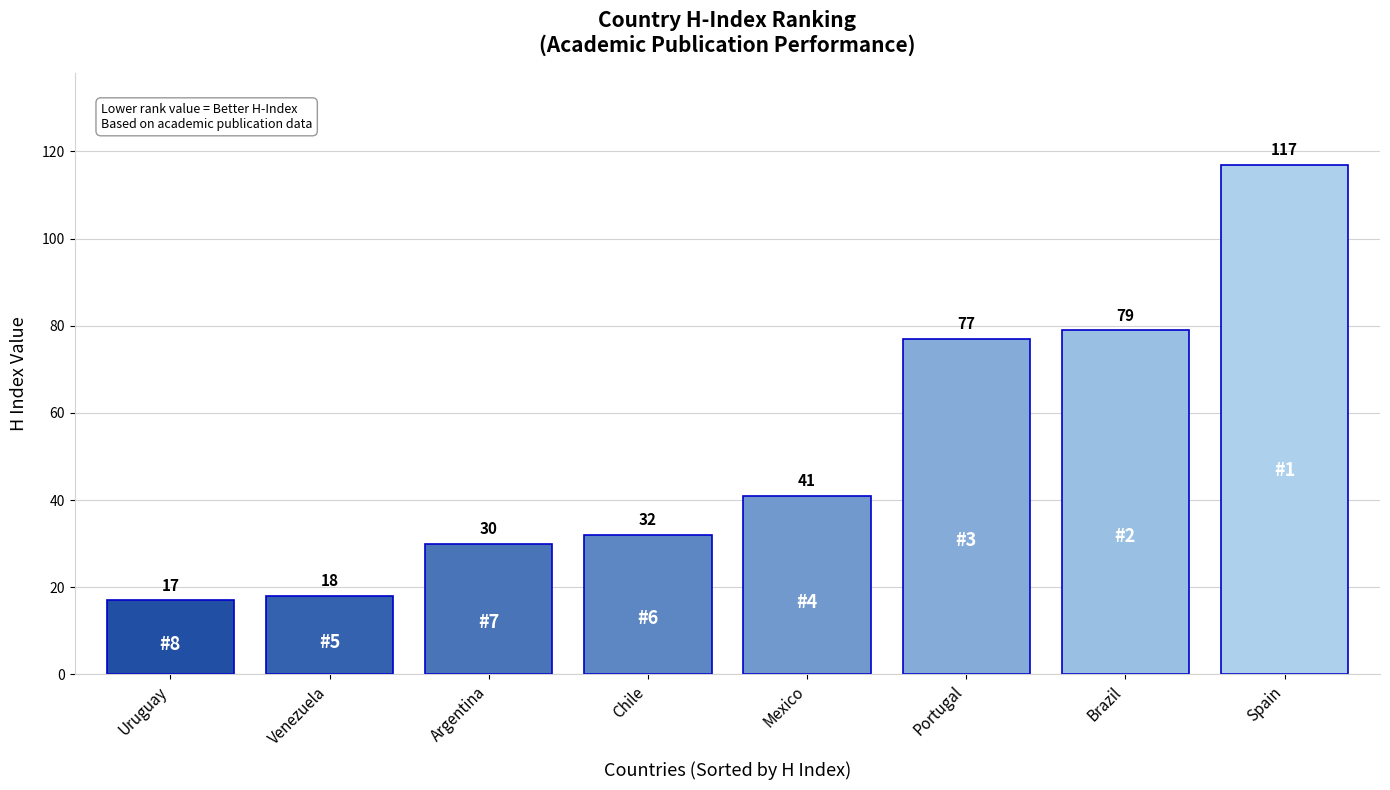

Approximately how many times larger is the value at Portugal compared to Venezuela?

4.3